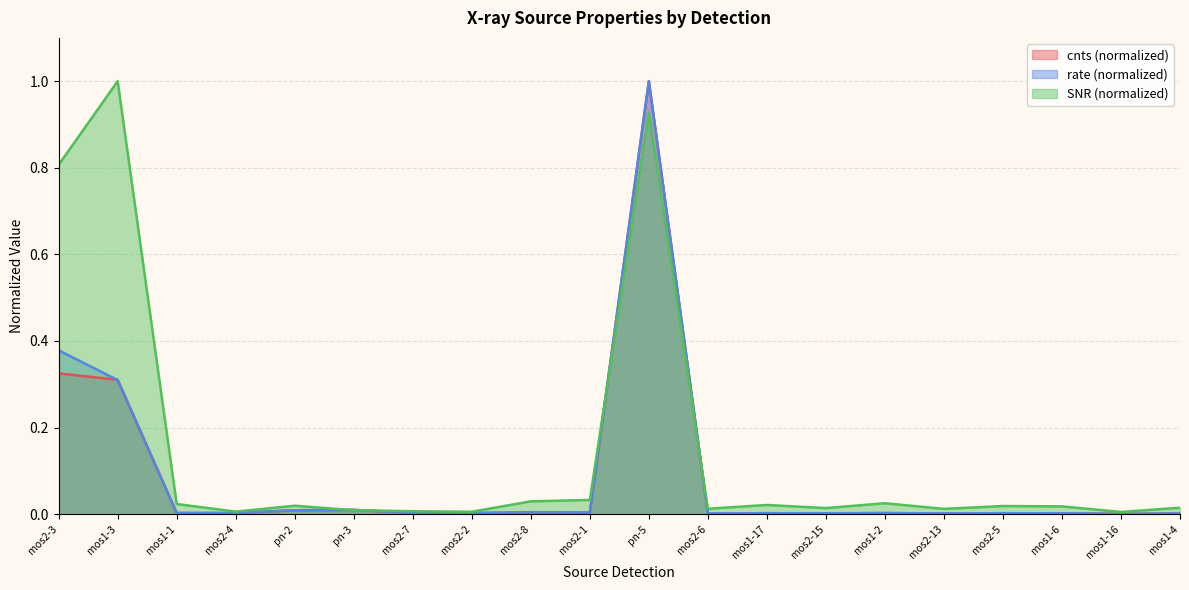

What is the total value across all series at pn-5?

2.9